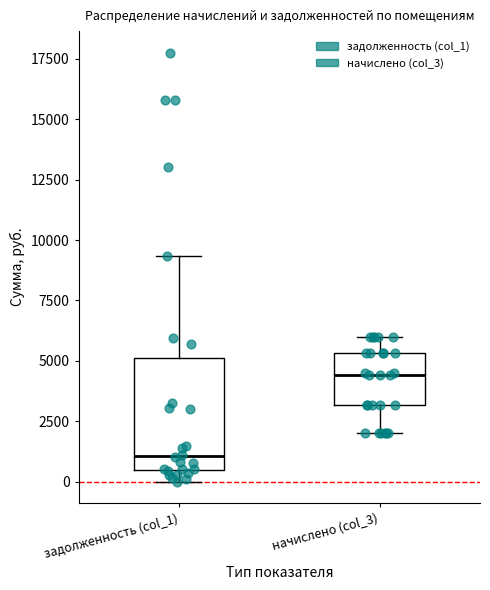

Reading left to right, read every box against the y-axis: the position of its median line, the range the box covers, and the ends of its whiskers. The values are not printed on the chart, so give them approximately, as read against the axis.

задолженность (col_1): median 1000, box 500 to 5000, whiskers 0 to 9500
начислено (col_3): median 4500, box 3000 to 5500, whiskers 2000 to 6000